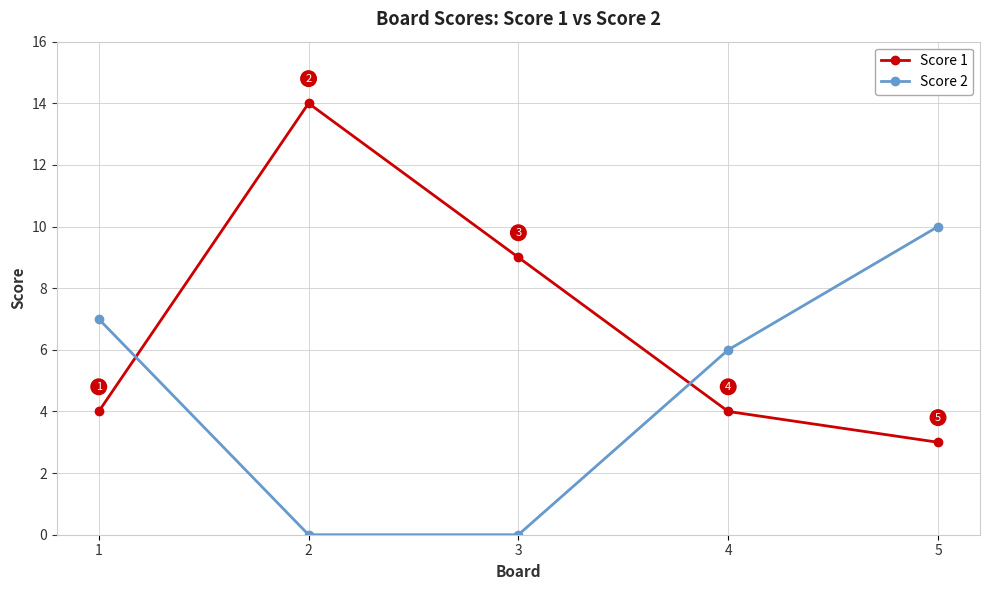

Rank the series by their average value, from highest to lowest.

Score 1, Score 2